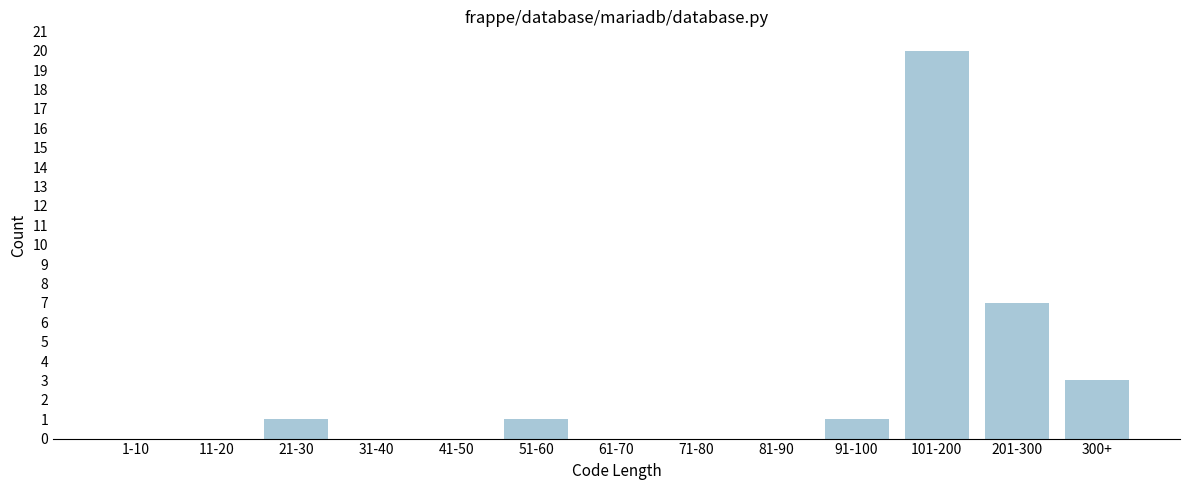

Reading right to left, extract all data points from this chart.

300+=3	201-300=7	101-200=20	91-100=1	81-90=0	71-80=0	61-70=0	51-60=1	41-50=0	31-40=0	21-30=1	11-20=0	1-10=0